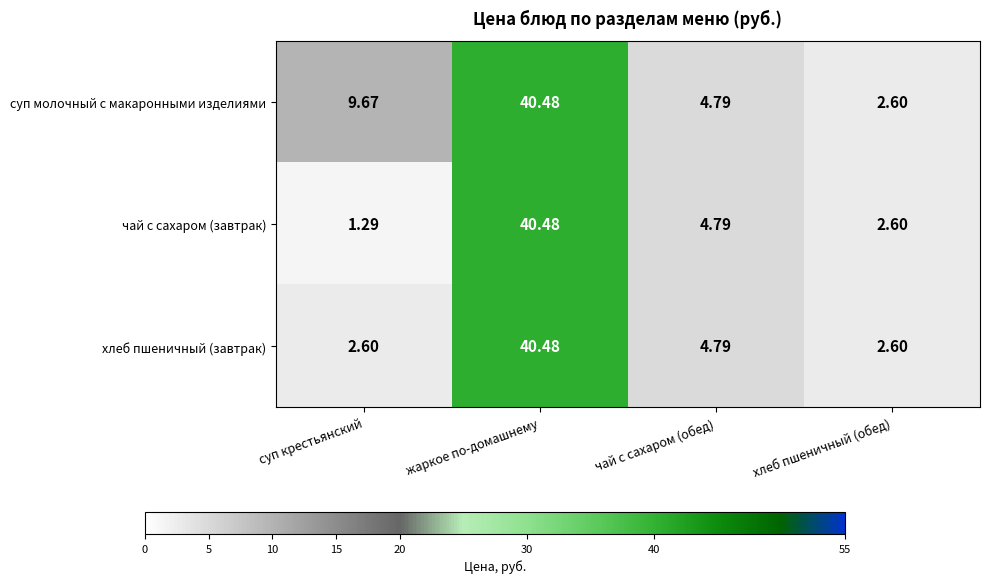

Rank the series by their average value, from lowest to highest.

чай с сахаром (завтрак), хлеб пшеничный (завтрак), суп молочный с макаронными изделиями